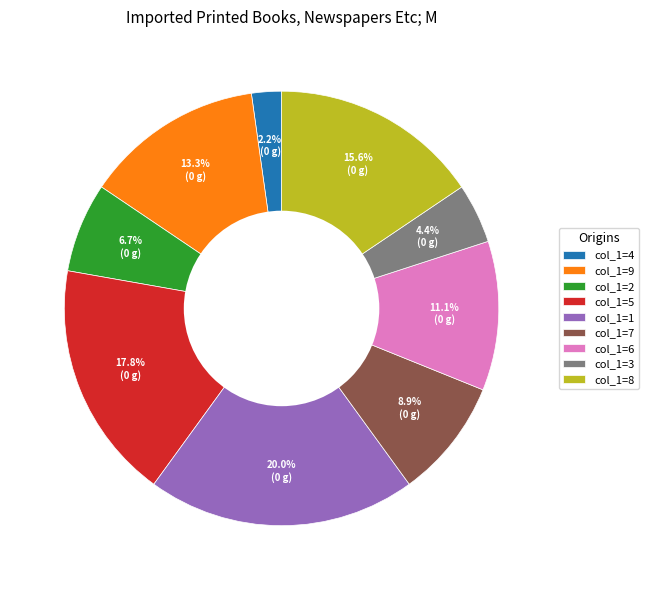

Does col_1=1 represent more than half of the total?

No